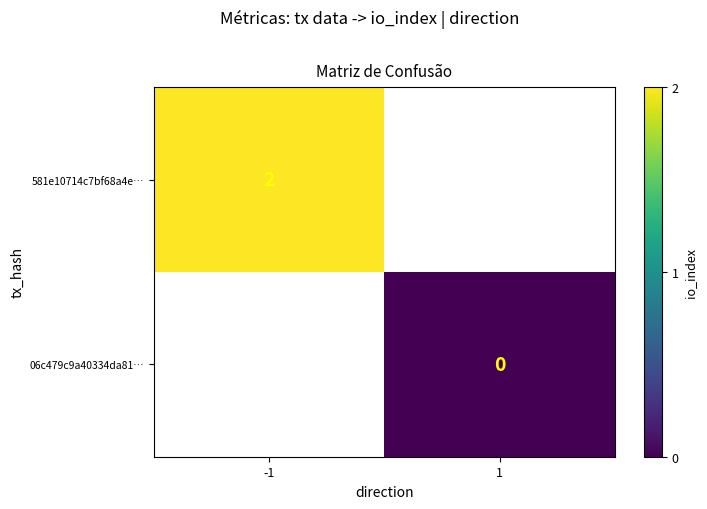

At how many categories does at least one series exceed 1?

1